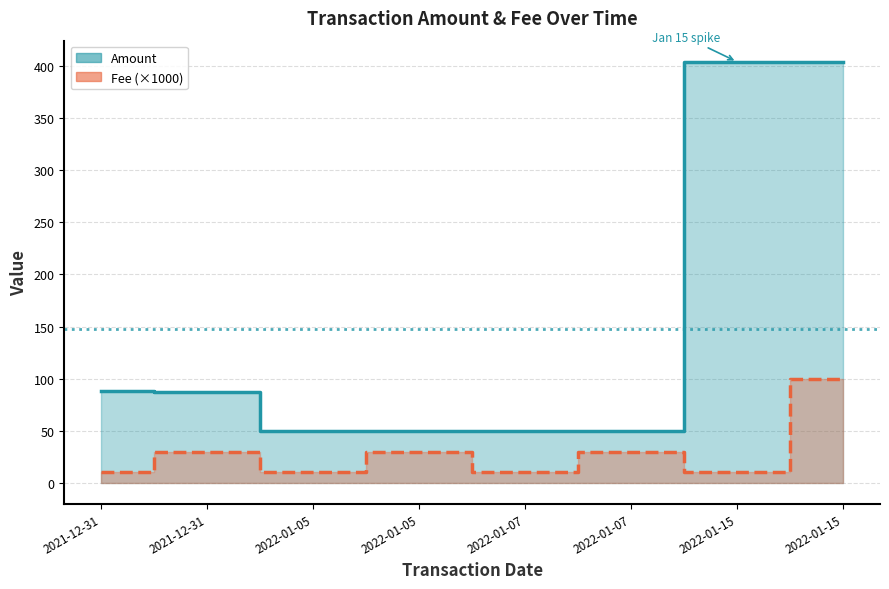

At which label does Fee reach its peak?

2022-01-15